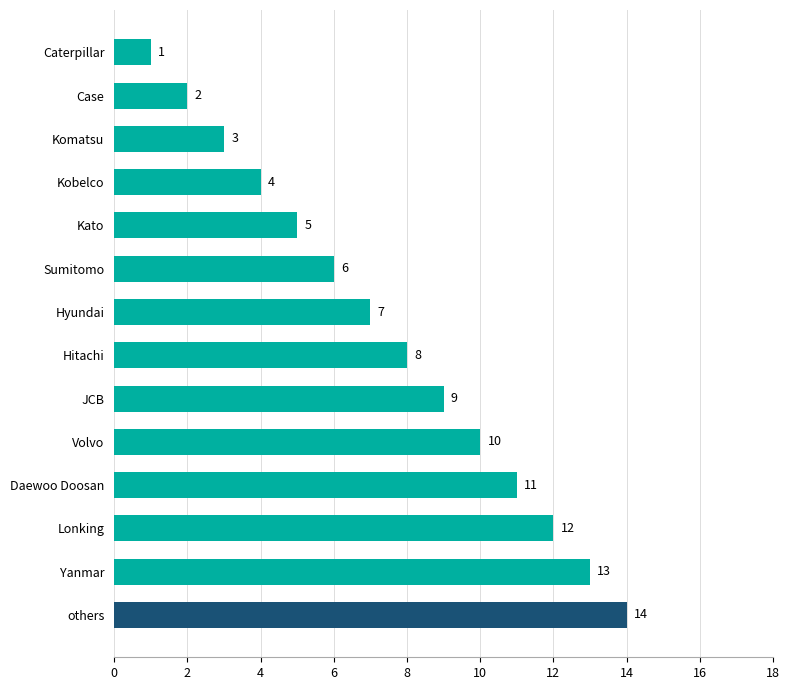

Which label corresponds to the smallest value in the chart?

Caterpillar